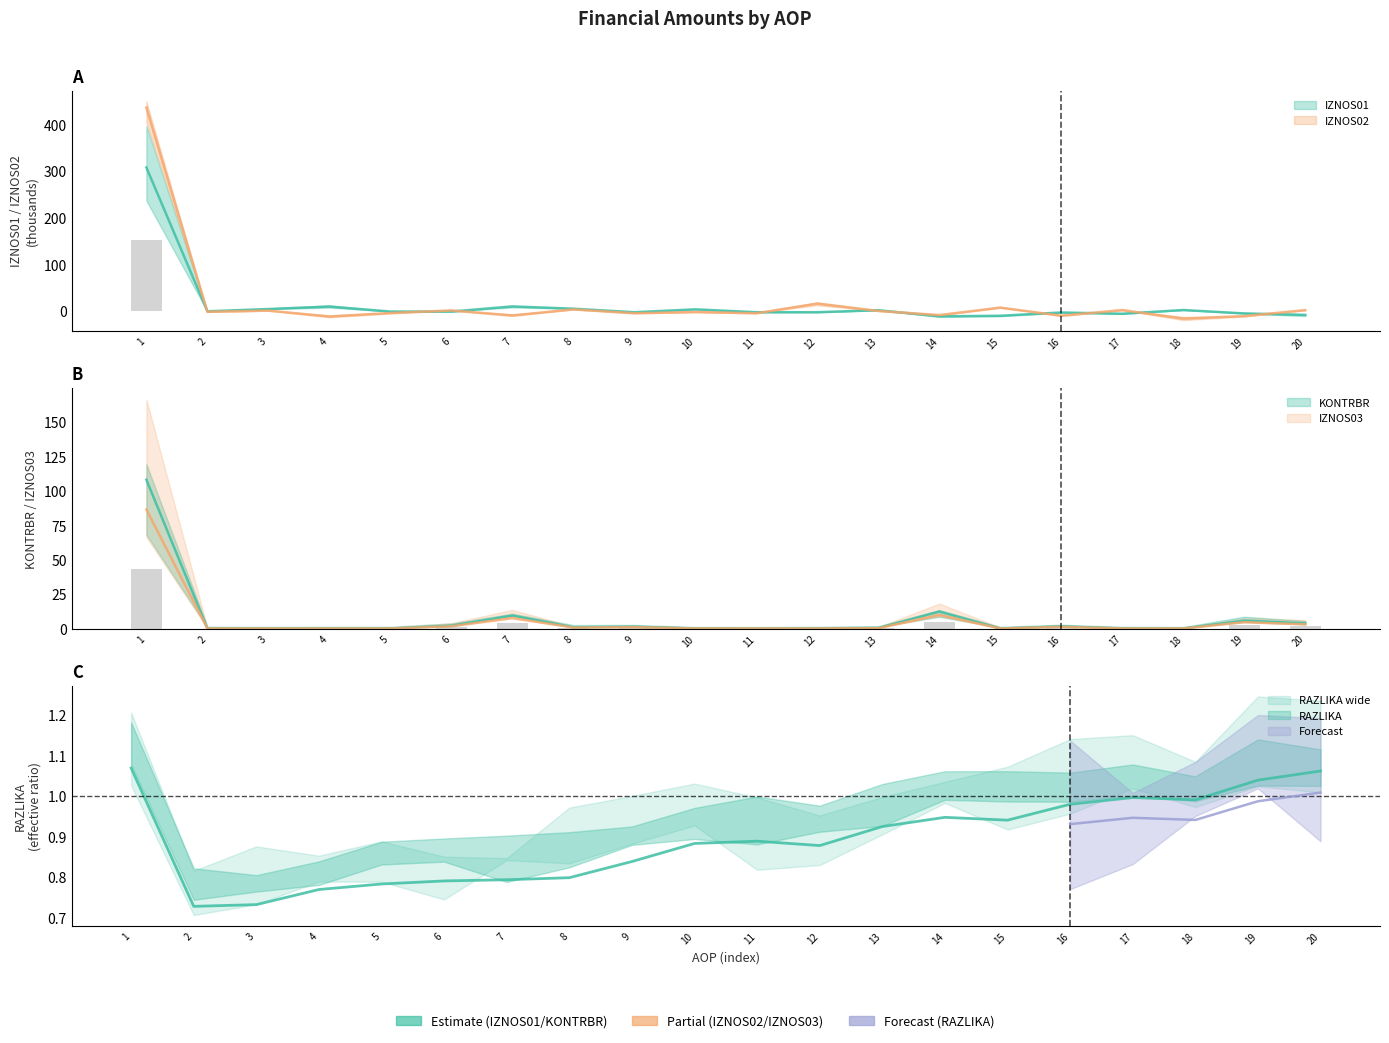

How many values in the IZNOS01 series are below -1?

11